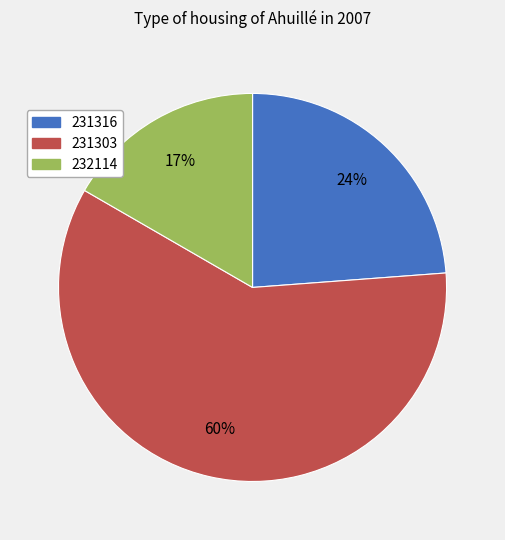

To the nearest percent, what is the difference between the largest and smallest slice percentages?

43%